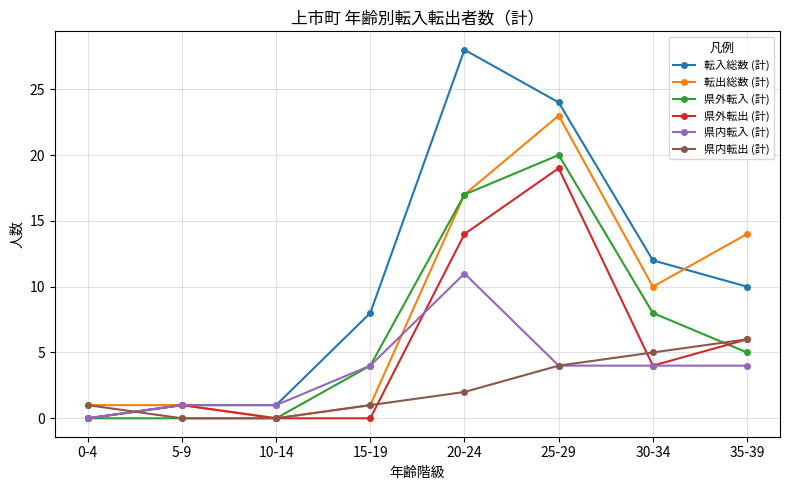

Reading left to right, list all the values displayed in this chart.

転入総数 (計): 0-4=0	5-9=1	10-14=1	15-19=8	20-24=28	25-29=24	30-34=12	35-39=10
転出総数 (計): 0-4=1	5-9=1	10-14=0	15-19=1	20-24=17	25-29=23	30-34=10	35-39=14
県外転入 (計): 0-4=0	5-9=0	10-14=0	15-19=4	20-24=17	25-29=20	30-34=8	35-39=5
県外転出 (計): 0-4=0	5-9=1	10-14=0	15-19=0	20-24=14	25-29=19	30-34=4	35-39=6
県内転入 (計): 0-4=0	5-9=1	10-14=1	15-19=4	20-24=11	25-29=4	30-34=4	35-39=4
県内転出 (計): 0-4=1	5-9=0	10-14=0	15-19=1	20-24=2	25-29=4	30-34=5	35-39=6